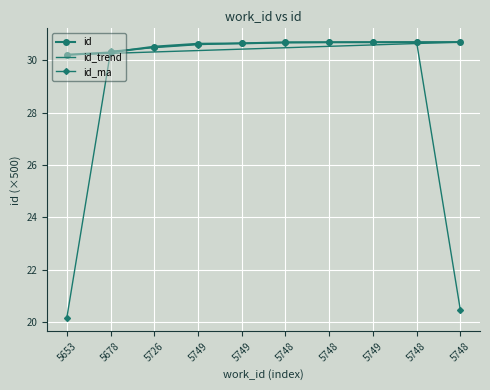

What is the total value across all series at 5678?

90.9